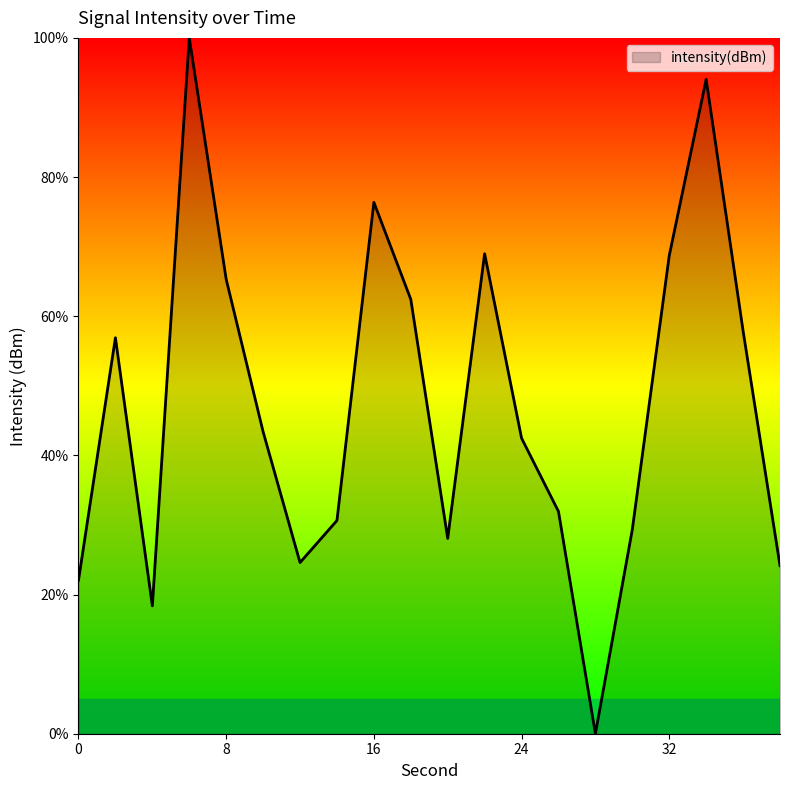

How many values are above zero?

19